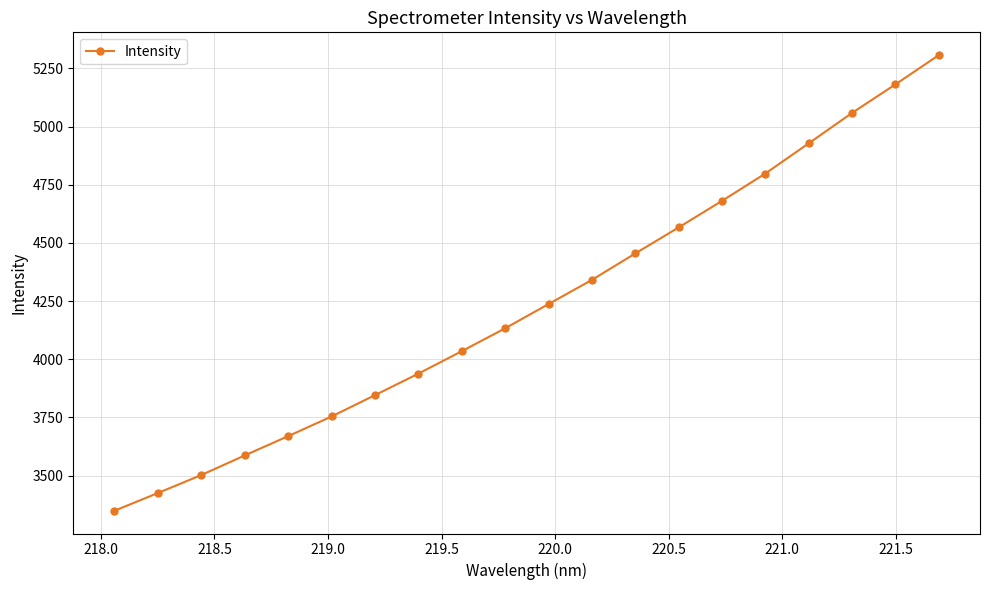

What is the value of the 15th point from the left?

4680.9